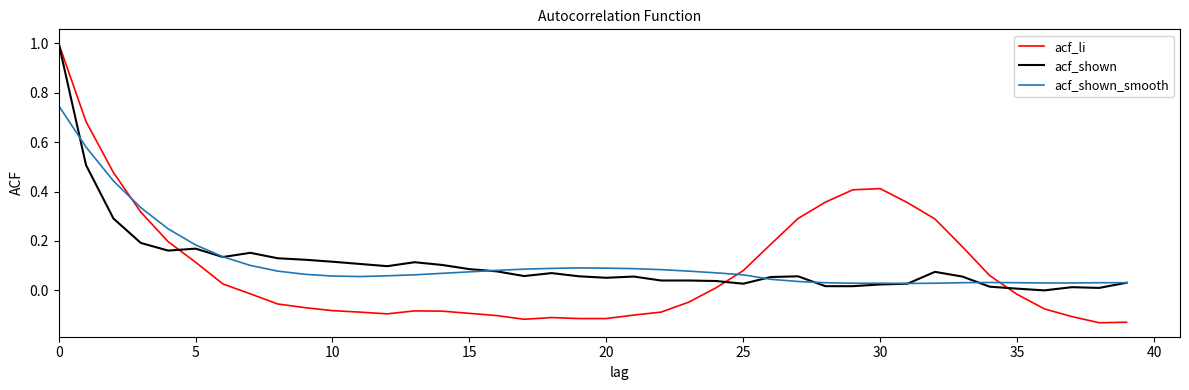

Which series has the widest spread of values?

acf_li